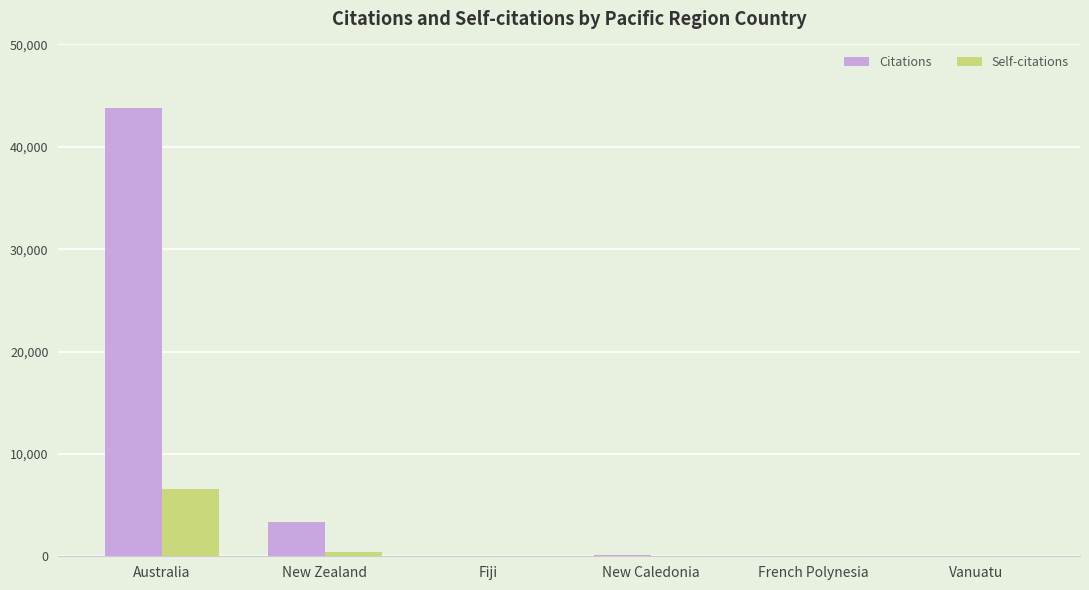

What is the sum of all Self-citations values?

6990